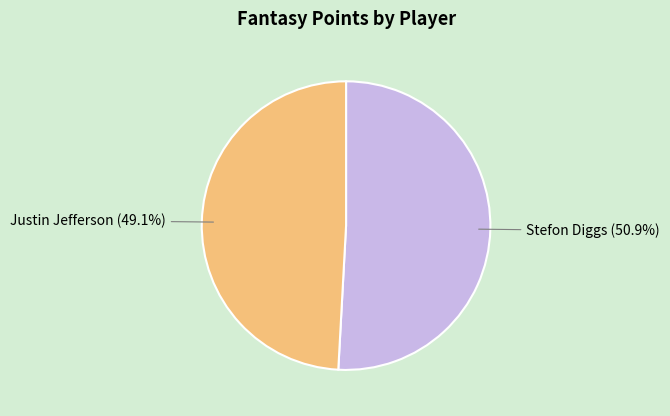

Between Stefon Diggs and Justin Jefferson, which is larger?

Stefon Diggs